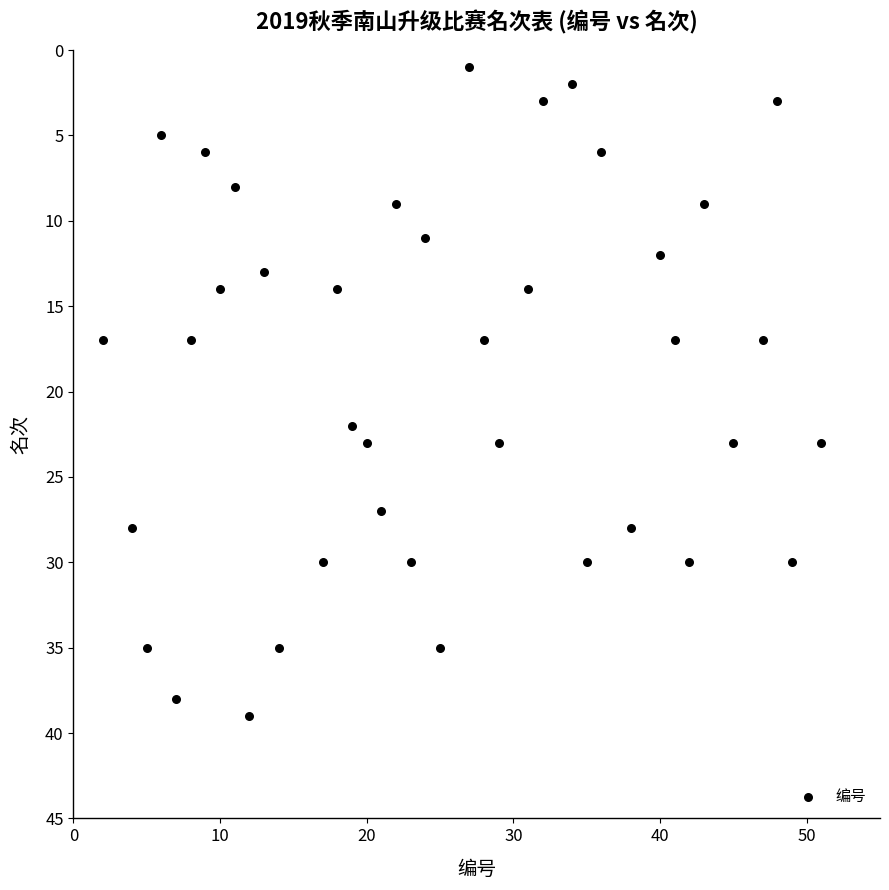

What Y value in the scatter plot is closest to 20?

22